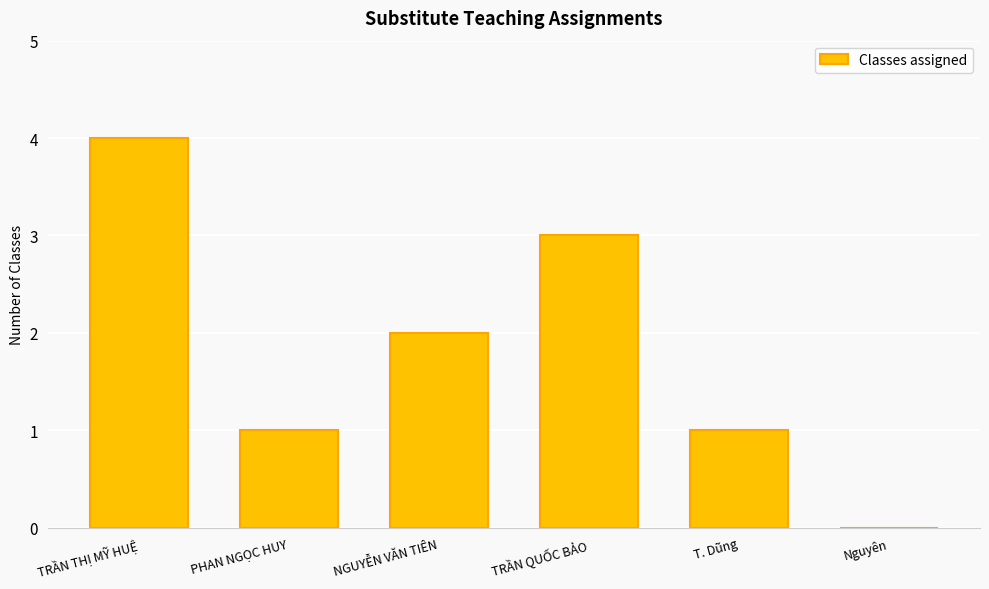

What is the average value?

2